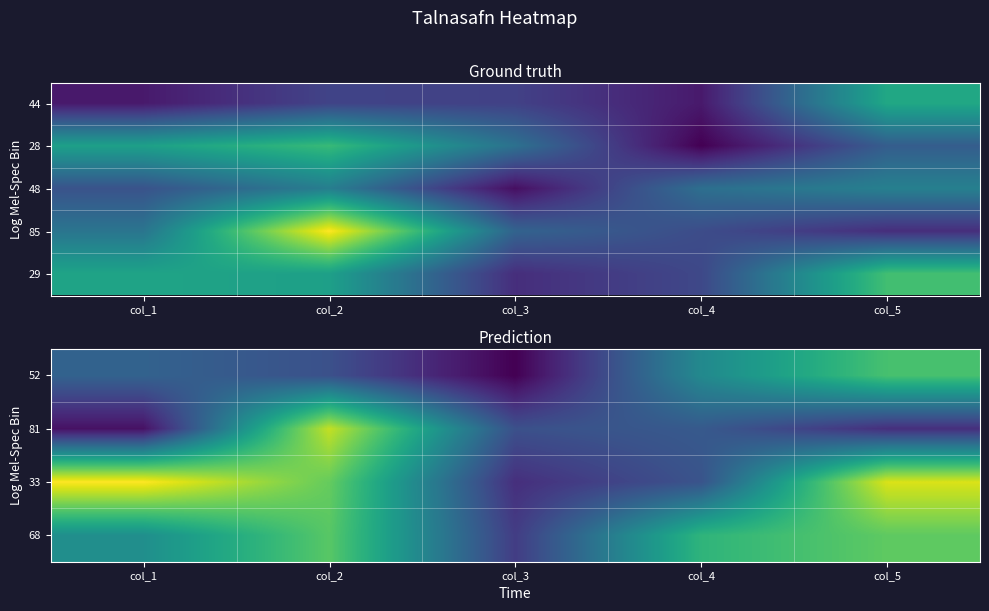

What is the total value across all series at col_4?

347